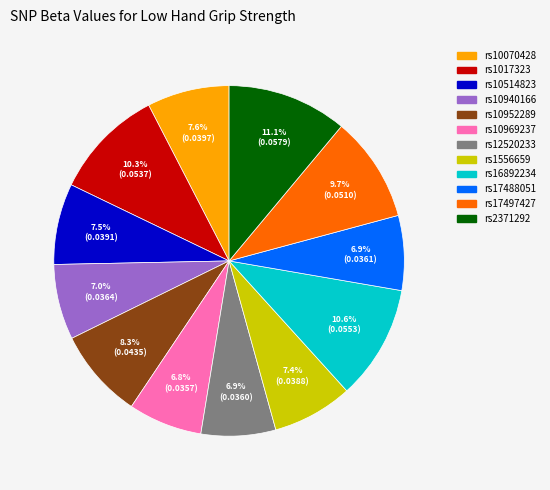

The rs1017323 slice represents 10% of the pie. True or false?

True